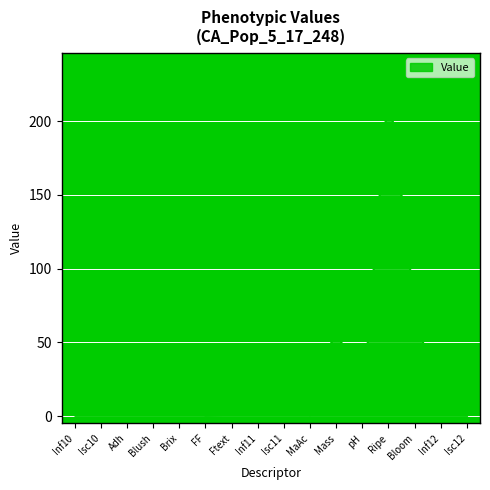

Which category has the highest value across all series?

Ripe